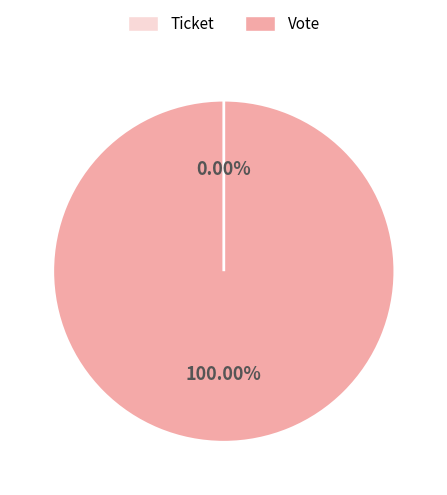

Count the number of slices in the pie.

2